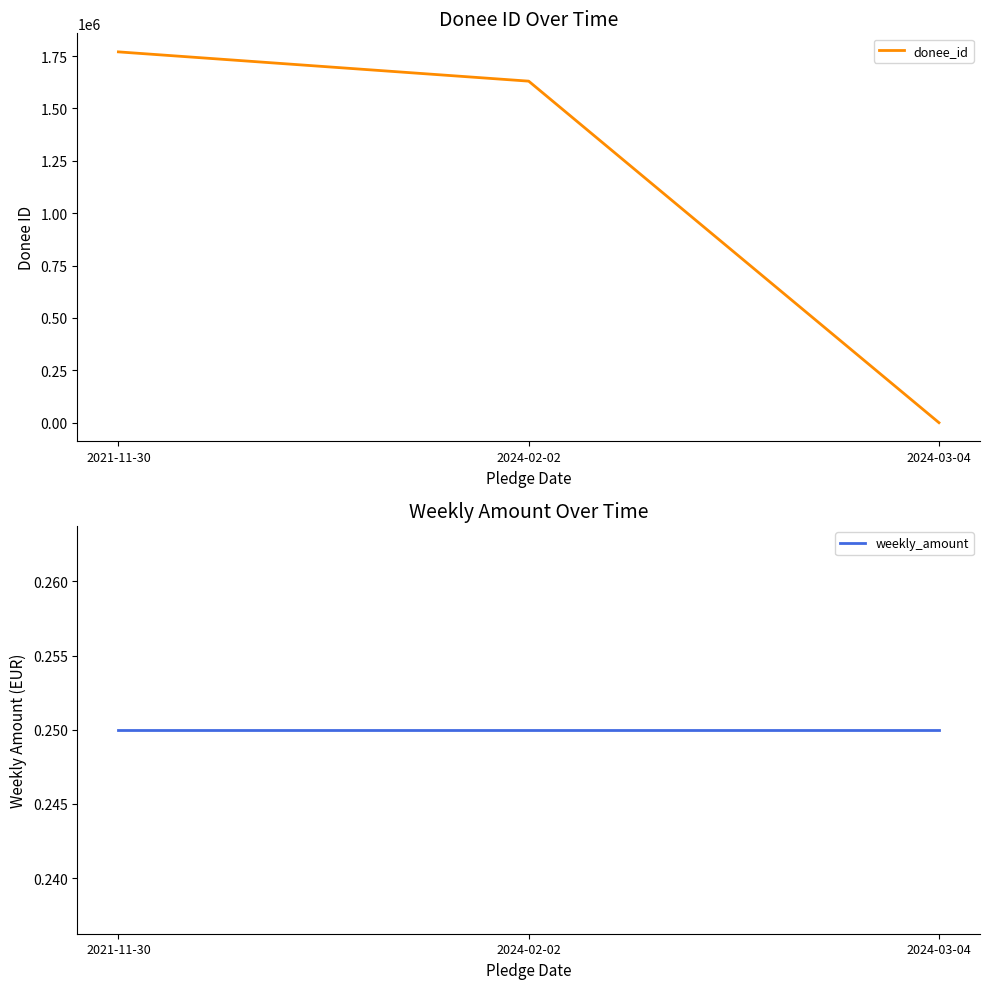

Which series has the largest range (max minus min)?

donee_id